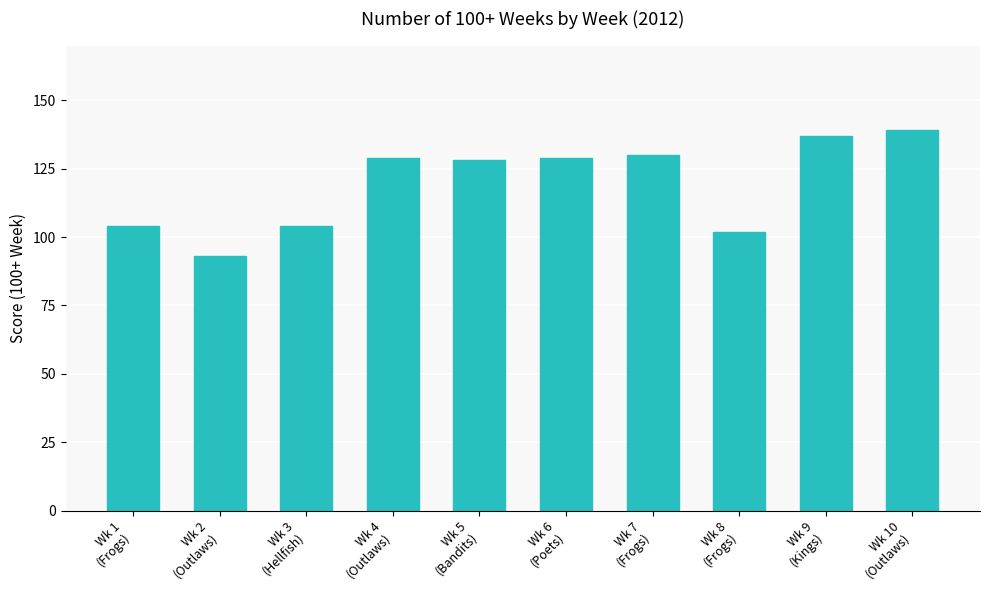

True or false: the data shows 139 at Wk 10
(Outlaws).

True